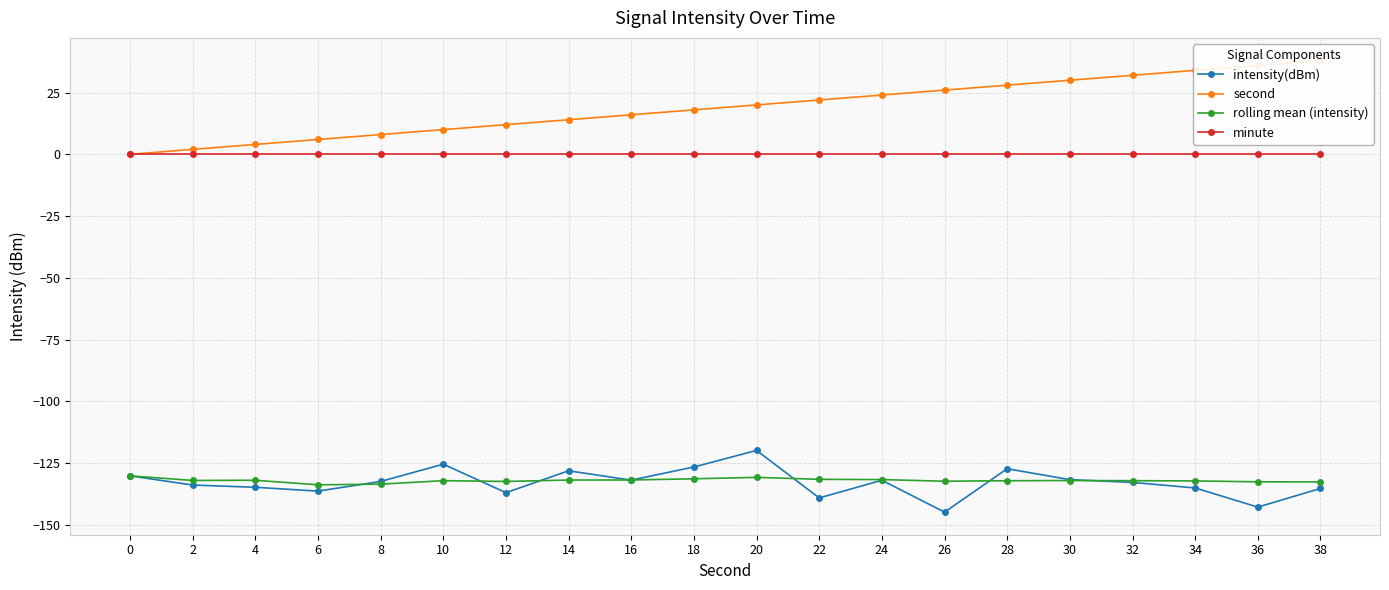

Which category has the highest value across all series?

38